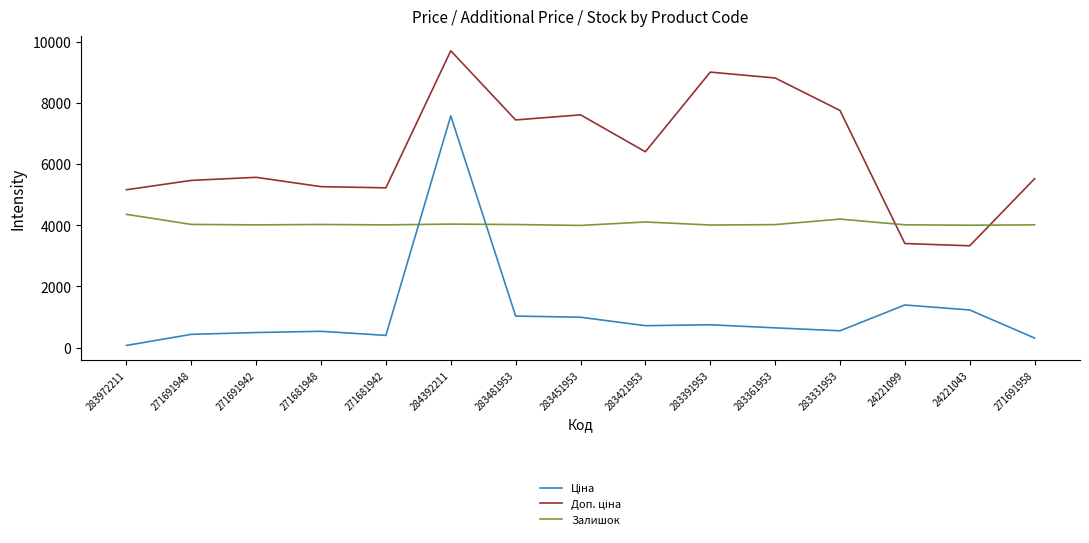

Does the chart display data point markers on the line(s)?

No